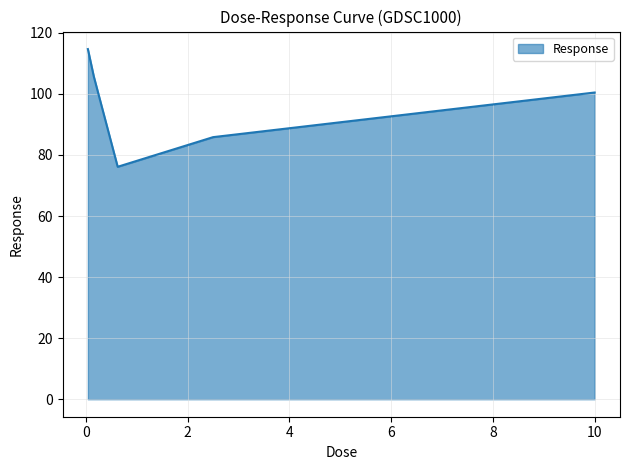

What is the difference between the second highest and minimum values?

29.5